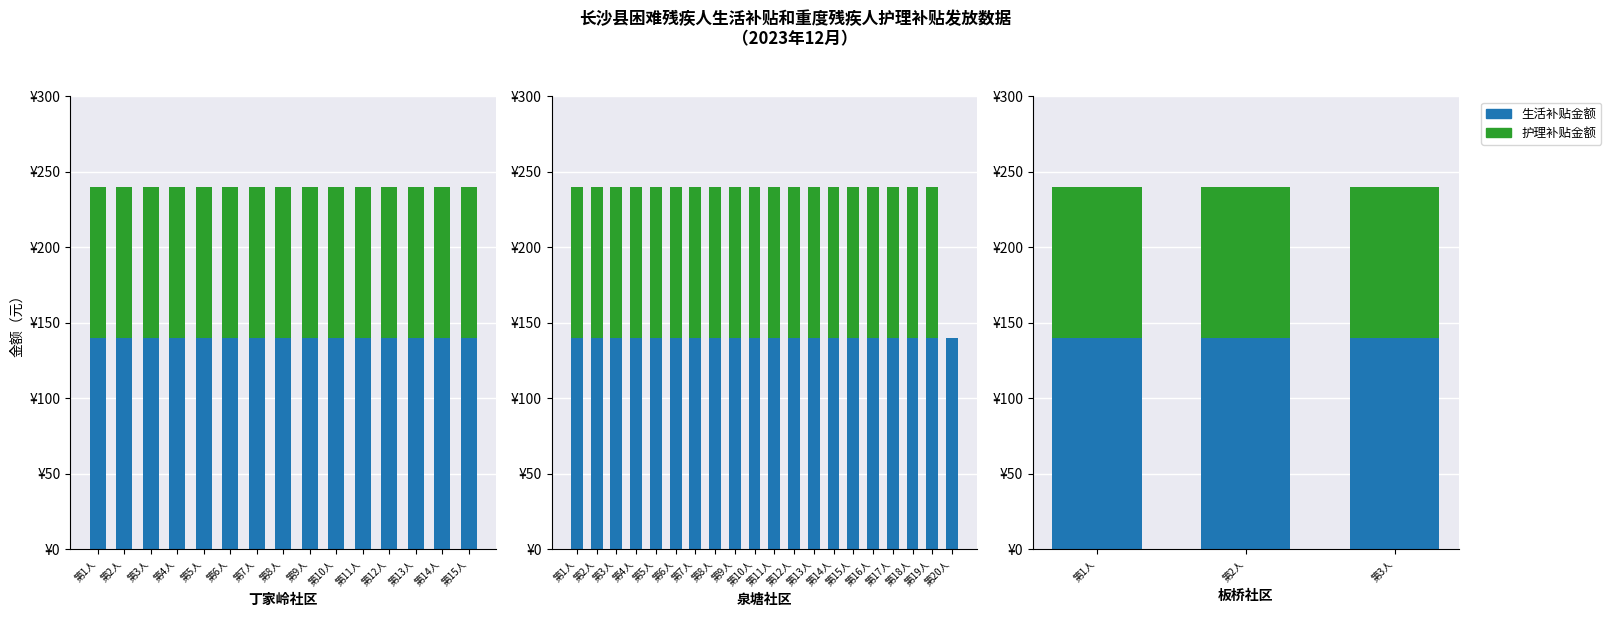

What is the maximum value shown in the chart?

140